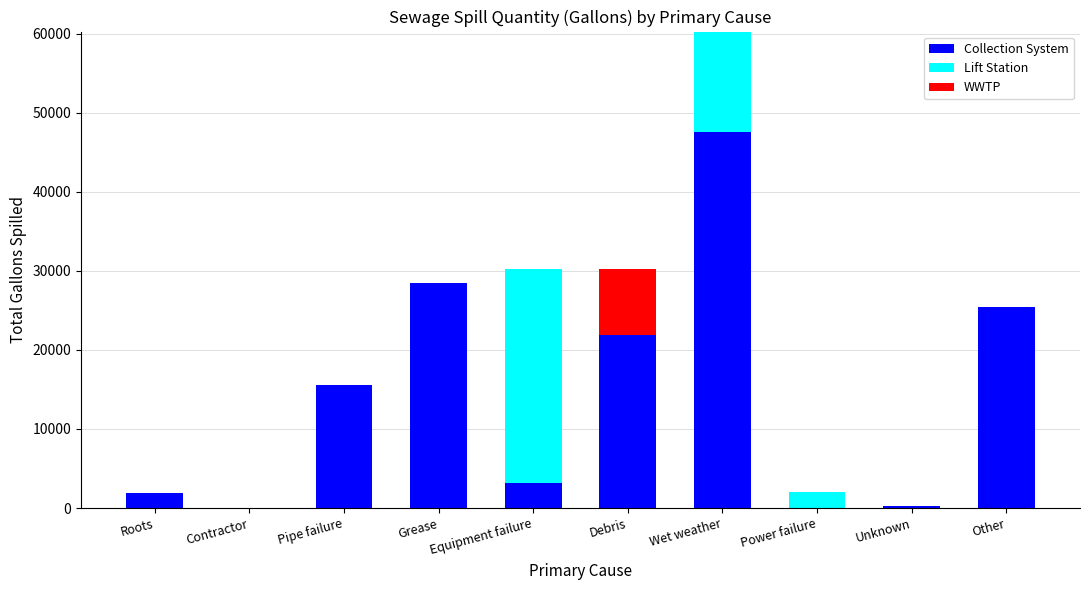

At which category is the sum across all series the highest?

Wet weather